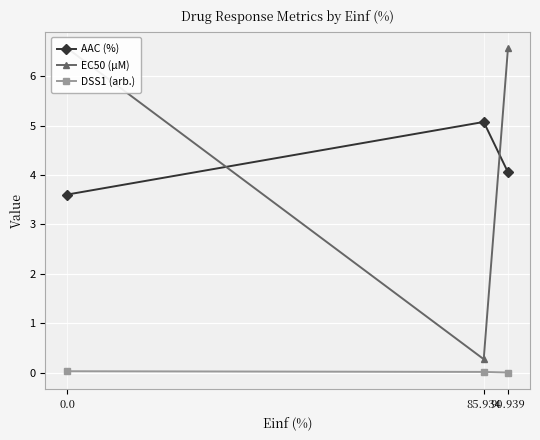

Which series has the largest total across all categories?

EC50 (µM)